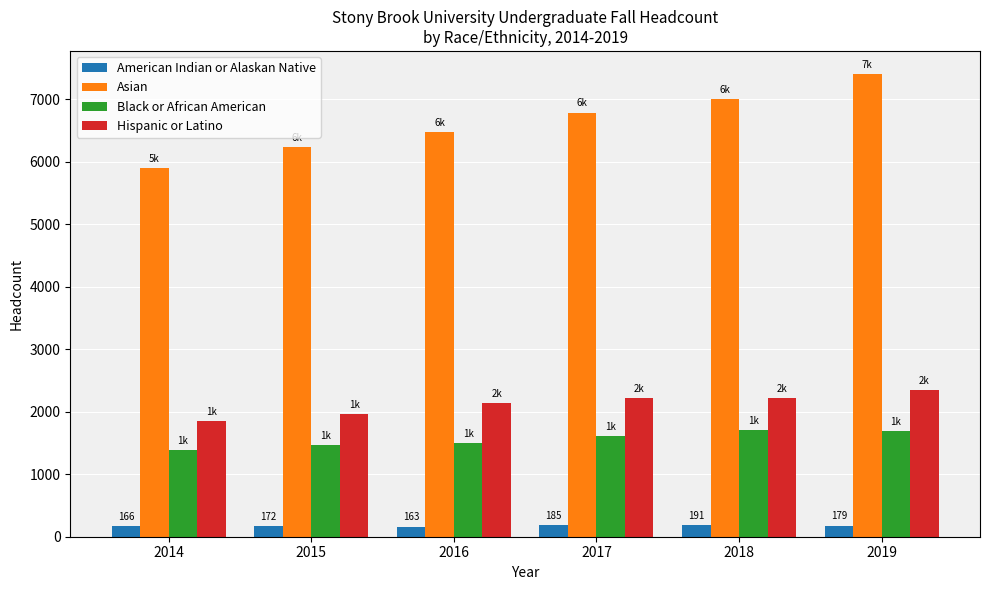

What is the total value across all series at 2017?

10801